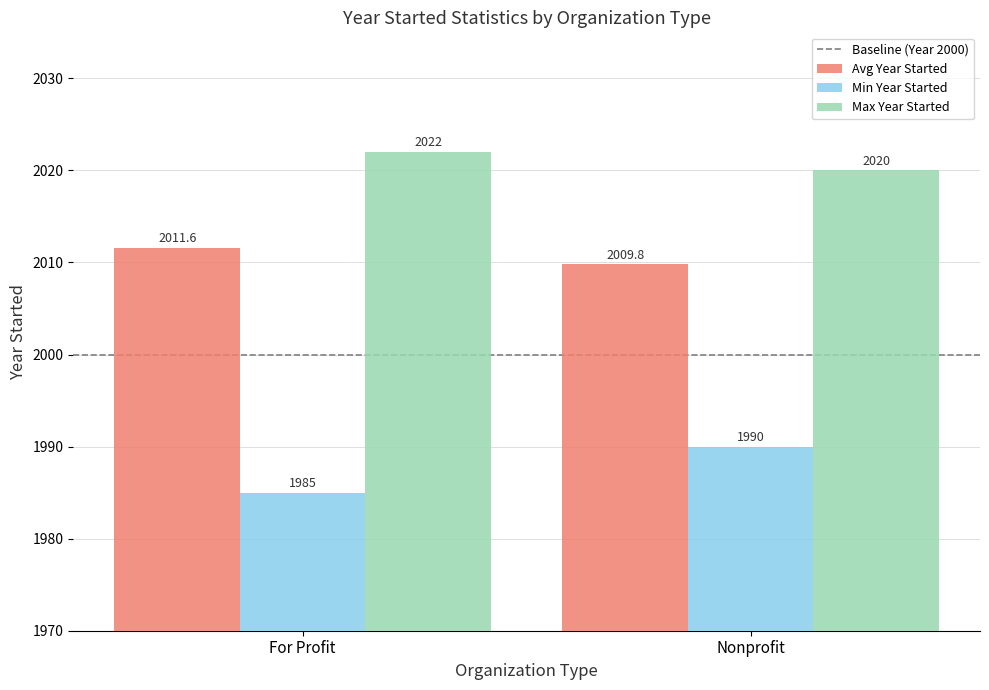

List the series in order of their peak value, highest first.

Max Year Started, Avg Year Started, Min Year Started